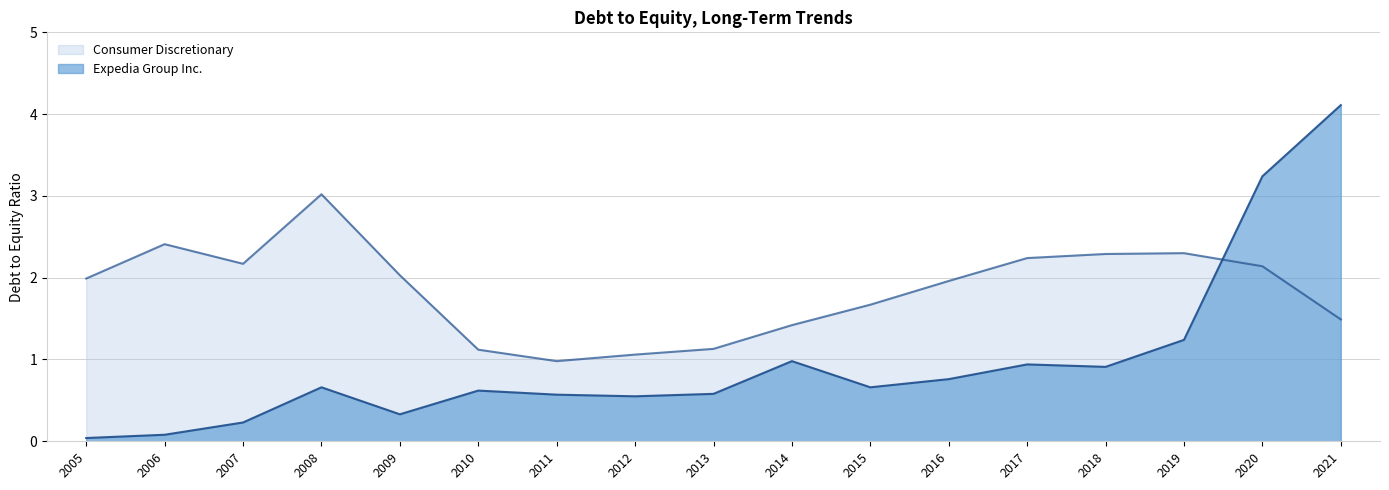

How many series are shown in this chart?

2